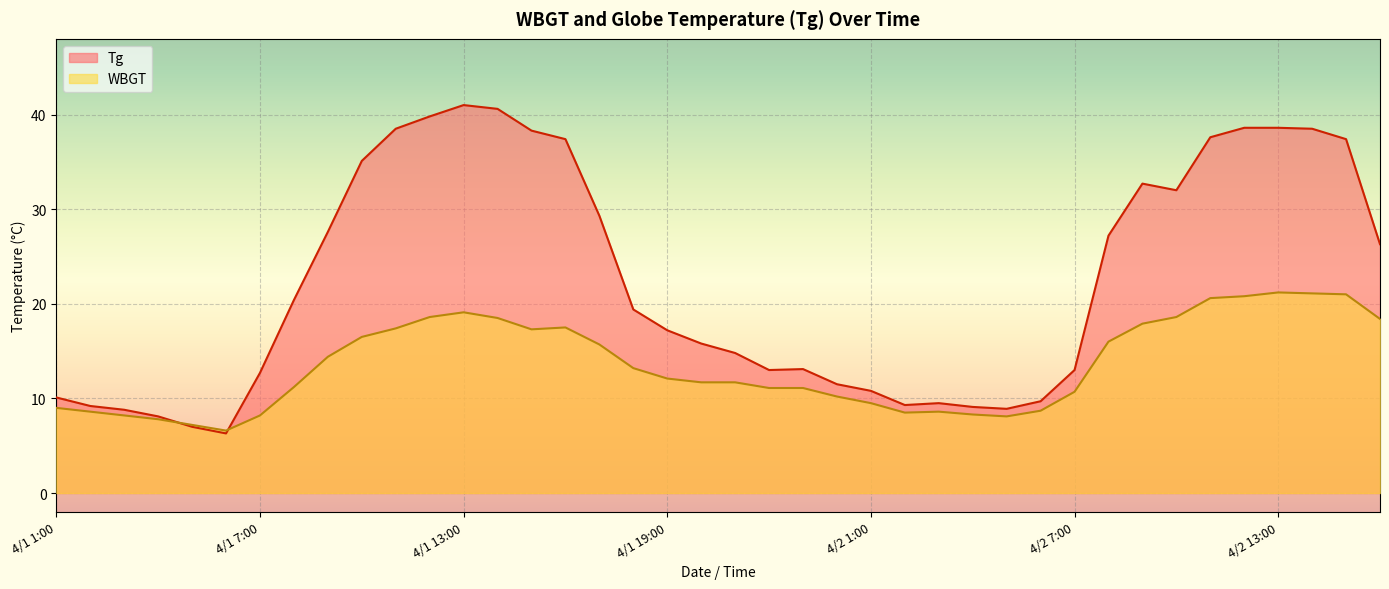

How many data points in WBGT are less than 12?

20